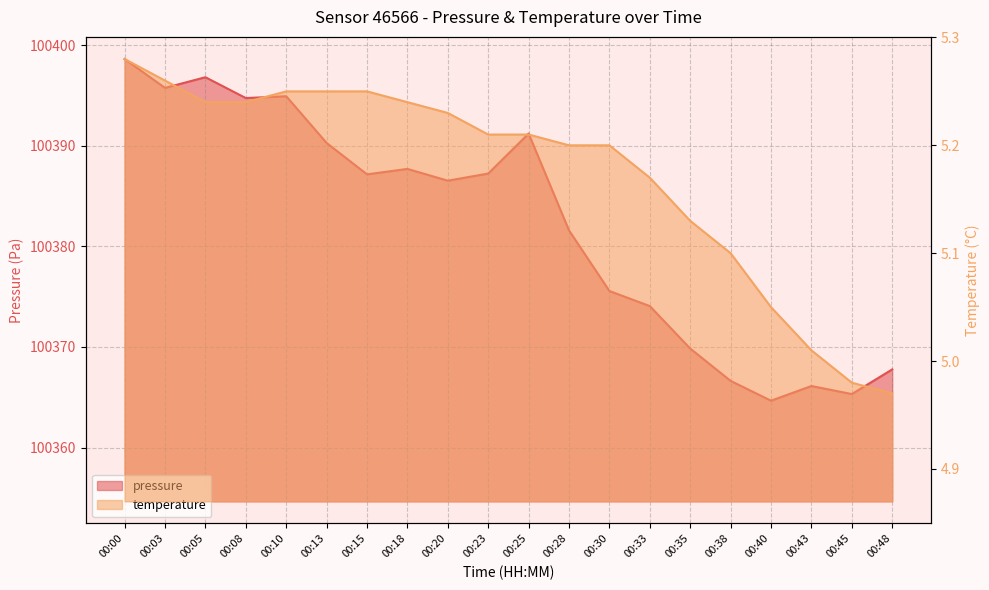

At which label does temperature first exceed 5?

00:00